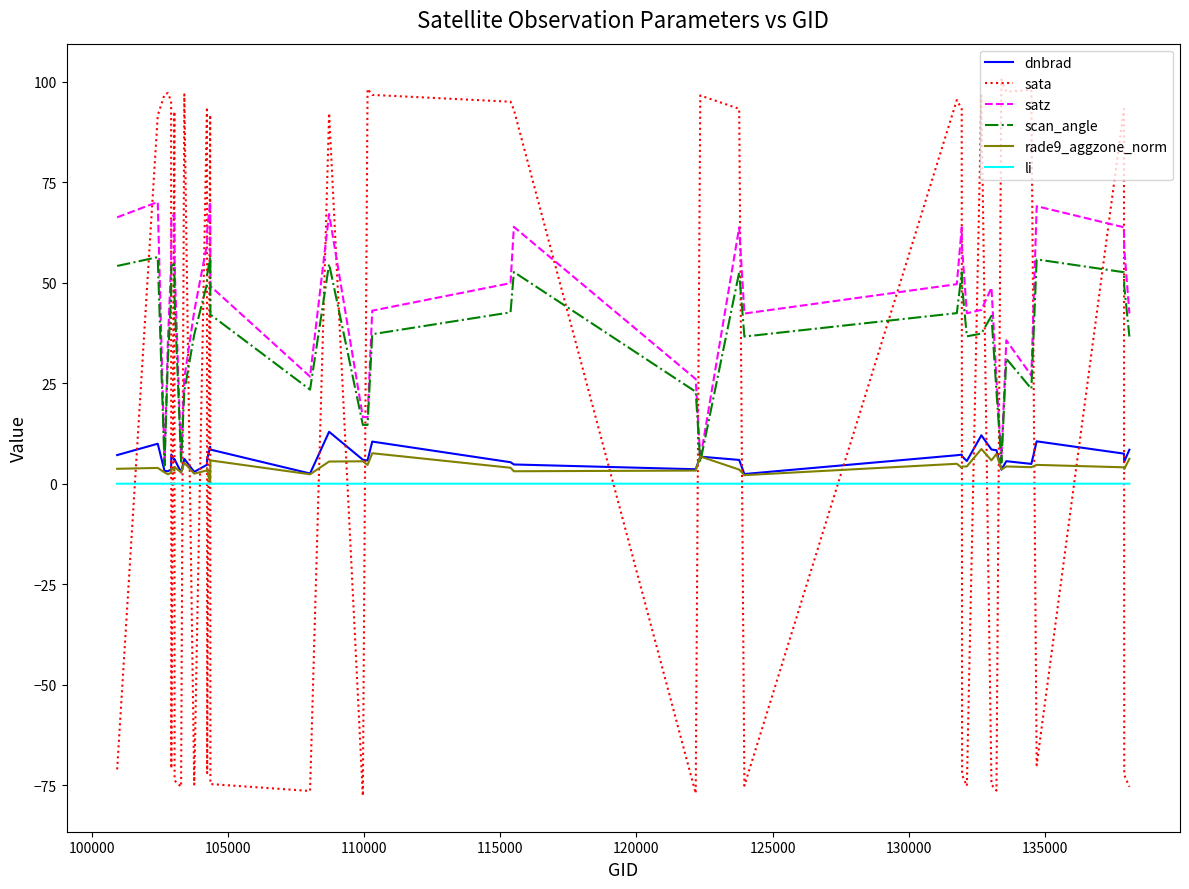

True or false: rade9_aggzone_norm has more than 1 points higher than both neighbors.

True